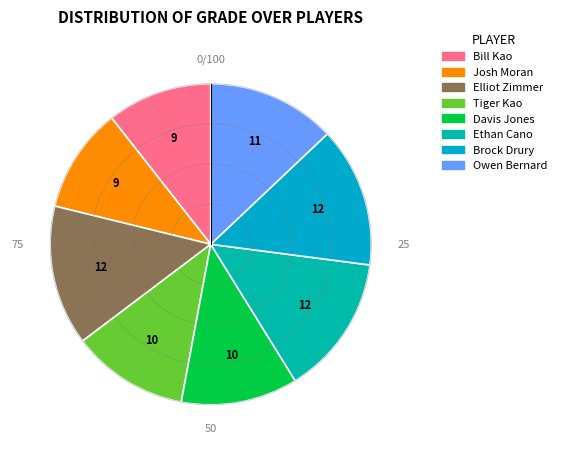

The Owen Bernard slice represents 21% of the pie. True or false?

False